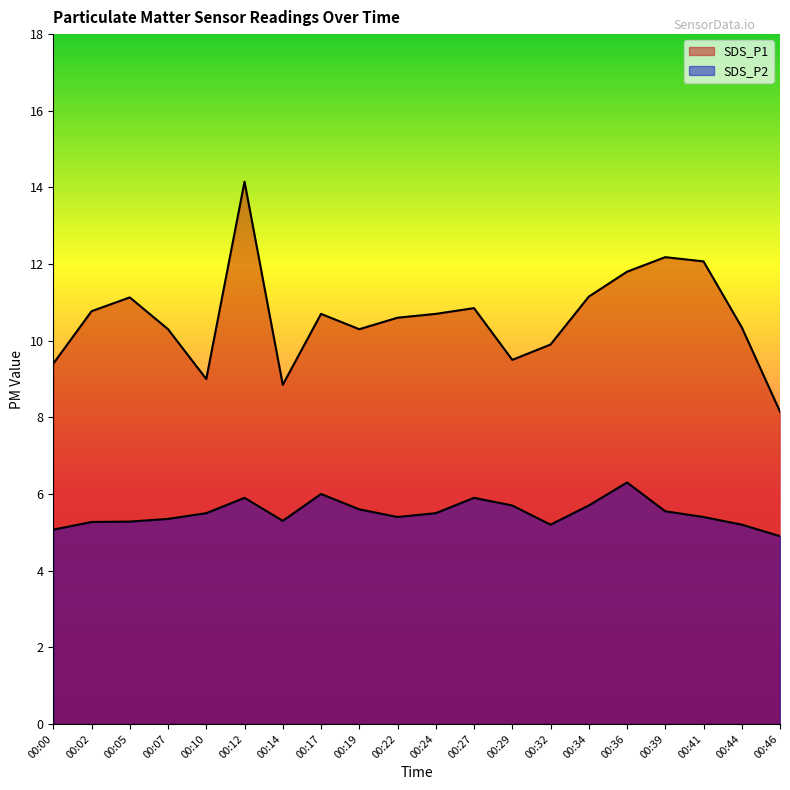

List the series in order of their overall mean, lowest first.

SDS_P2, SDS_P1